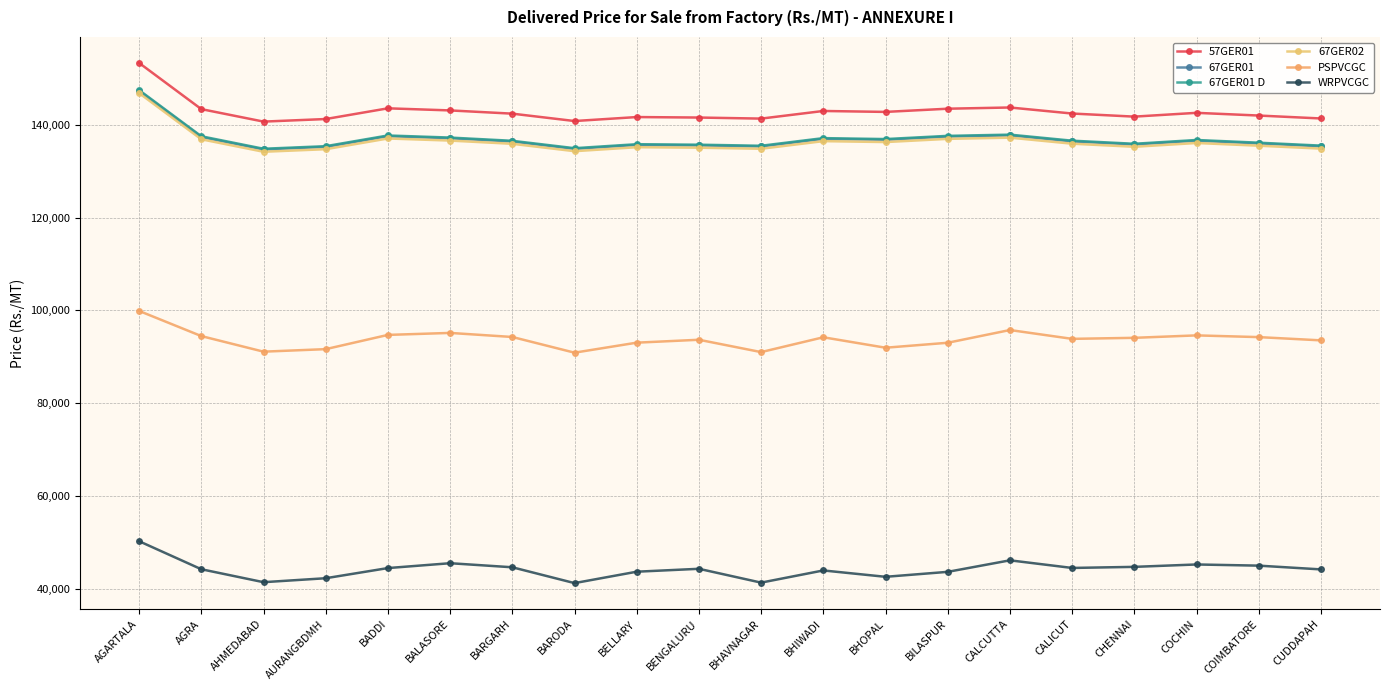

Does the chart have visible grid lines?

Yes